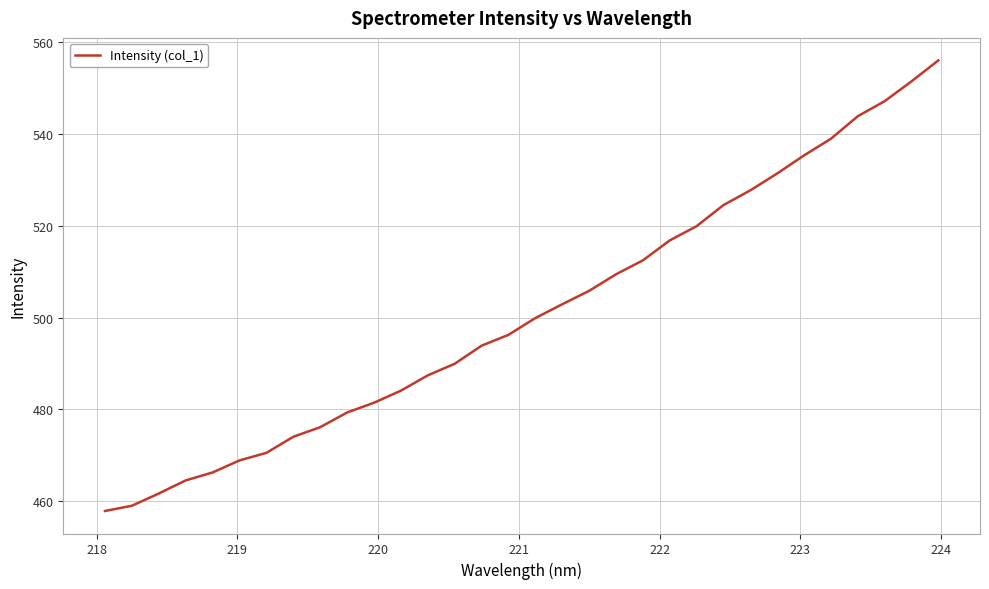

What is the smallest value displayed?

457.8